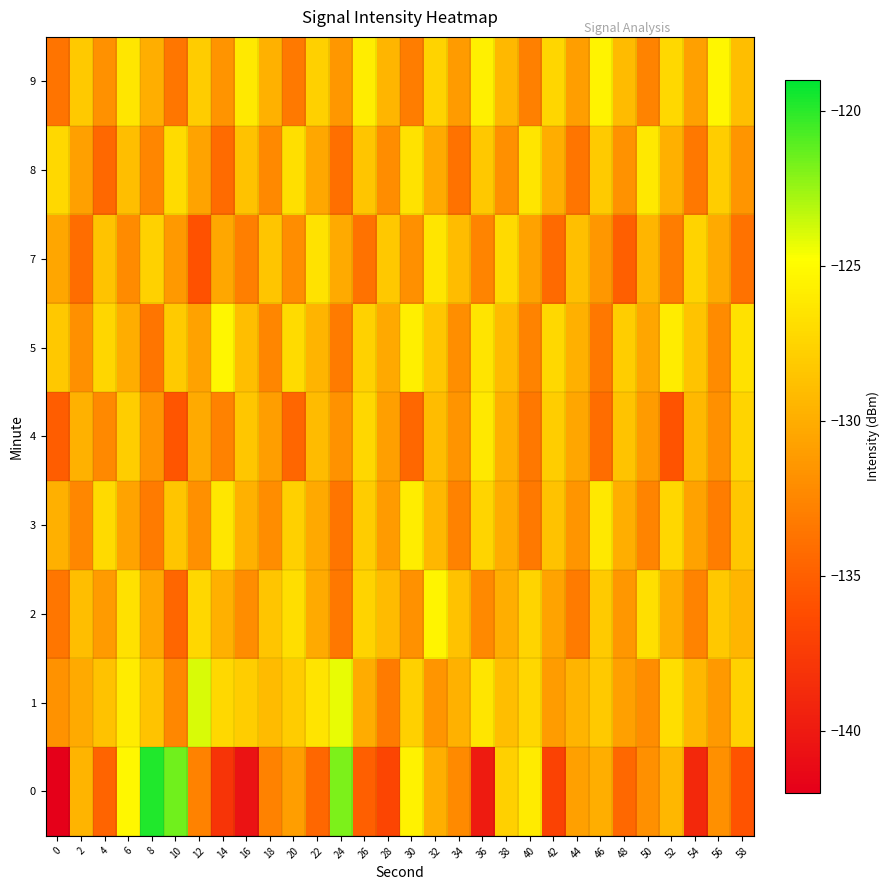

What is the total value across all series at 14?

-1175.6